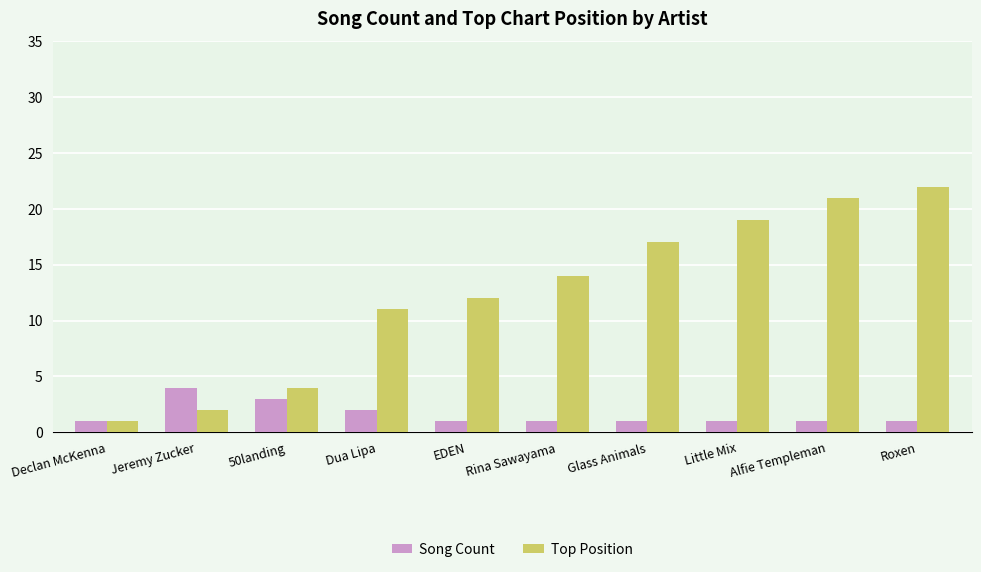

What is the value of the Top Position bar at the 8th from the left?

19